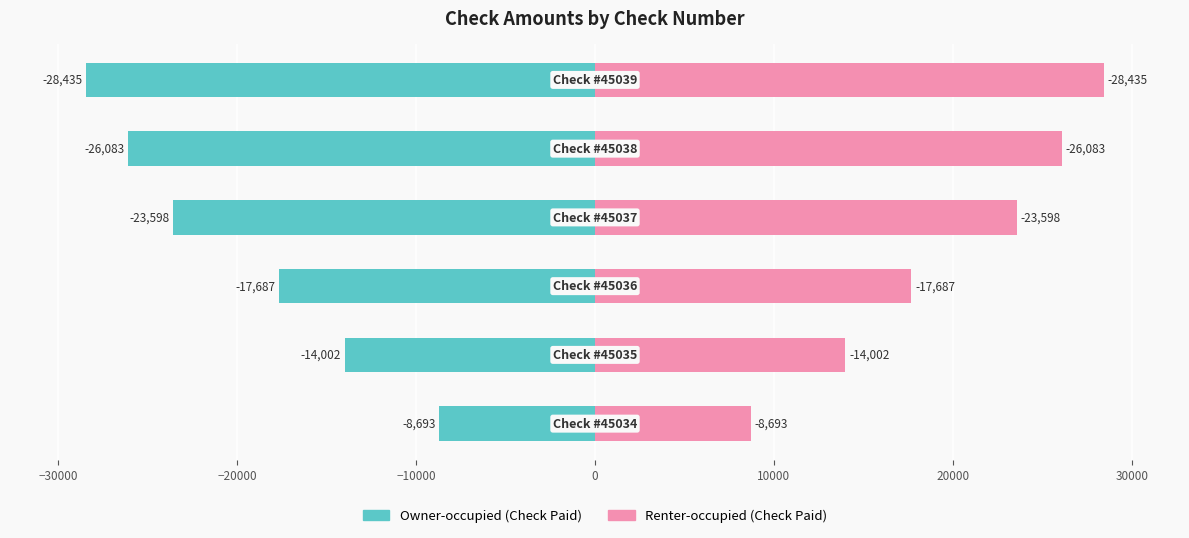

Reading left to right, transcribe all the data shown in this chart.

Left (Check Amount): −40000=-8693.4	−30000=-14001.6	−20000=-17687.3	−10000=-23598.4	0=-26082.6	10000=-28435.2
Right (Check Amount Mirror): −40000=8693.4	−30000=14001.6	−20000=17687.3	−10000=23598.4	0=26082.6	10000=28435.2